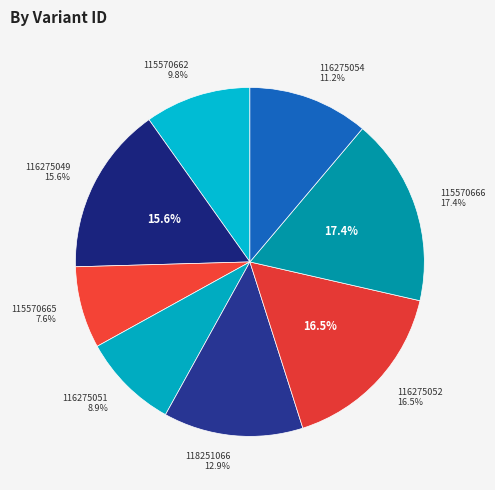

Is it true that 116275052 is 24% of the pie?

False